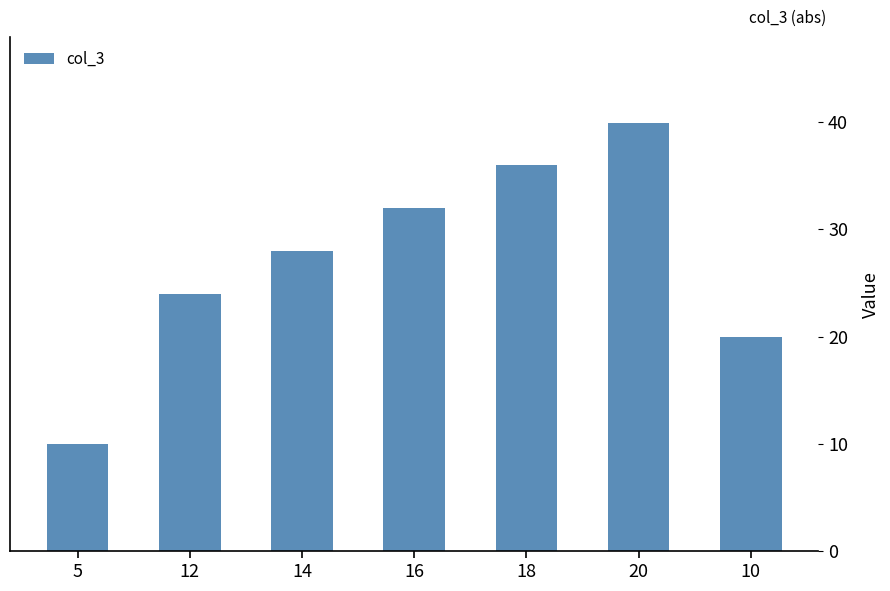

List the labels in order of value, largest first.

20, 18, 16, 14, 12, 10, 5